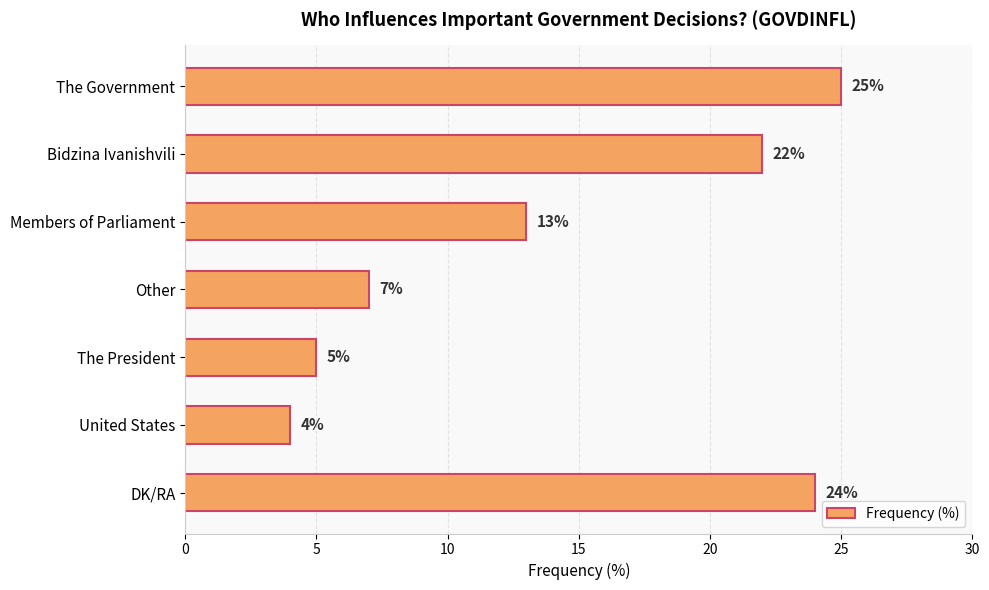

At which category does the chart reach its minimum across all series?

United States